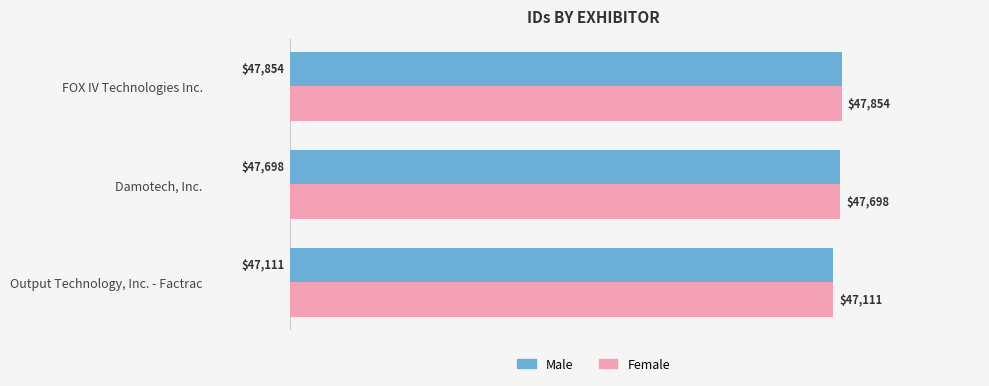

List the labels in order of Female value, smallest first.

Output Technology, Inc. - Factrac, Damotech, Inc., FOX IV Technologies Inc.